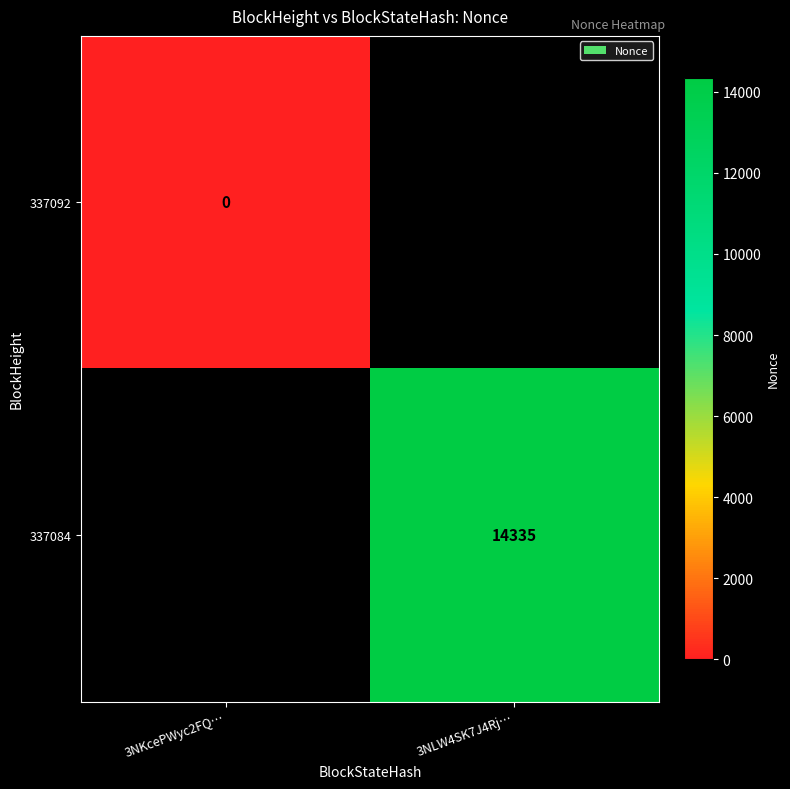

Between 3NKcePWyc2FQ… and 3NLW4SK7J4Rj…, which is larger?

3NLW4SK7J4Rj…